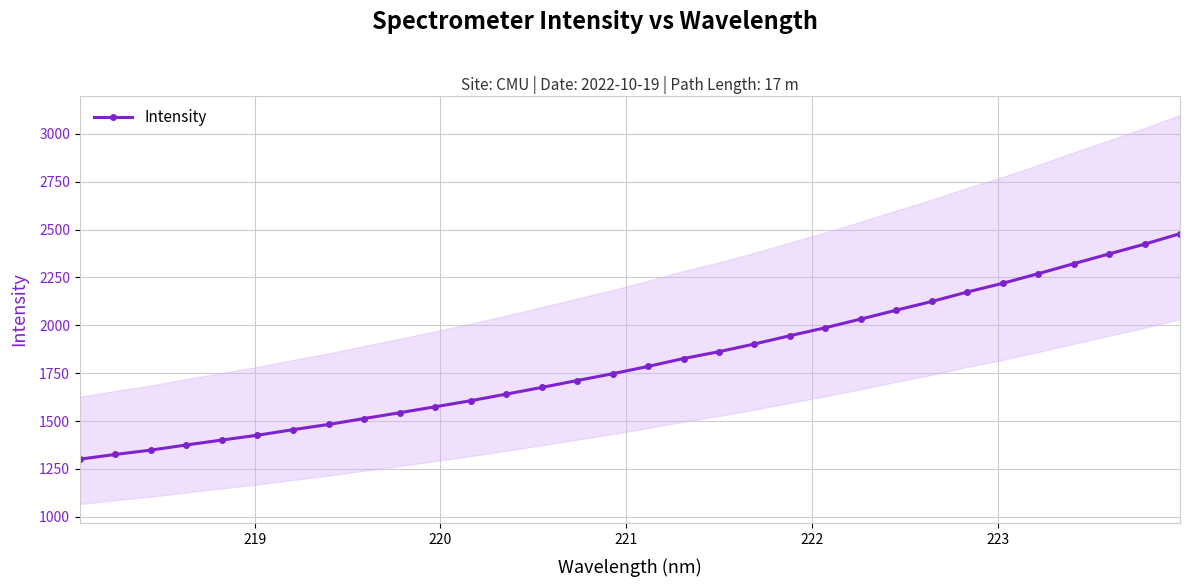

What is the value of the Intensity point at the 31st from the left?

2423.9